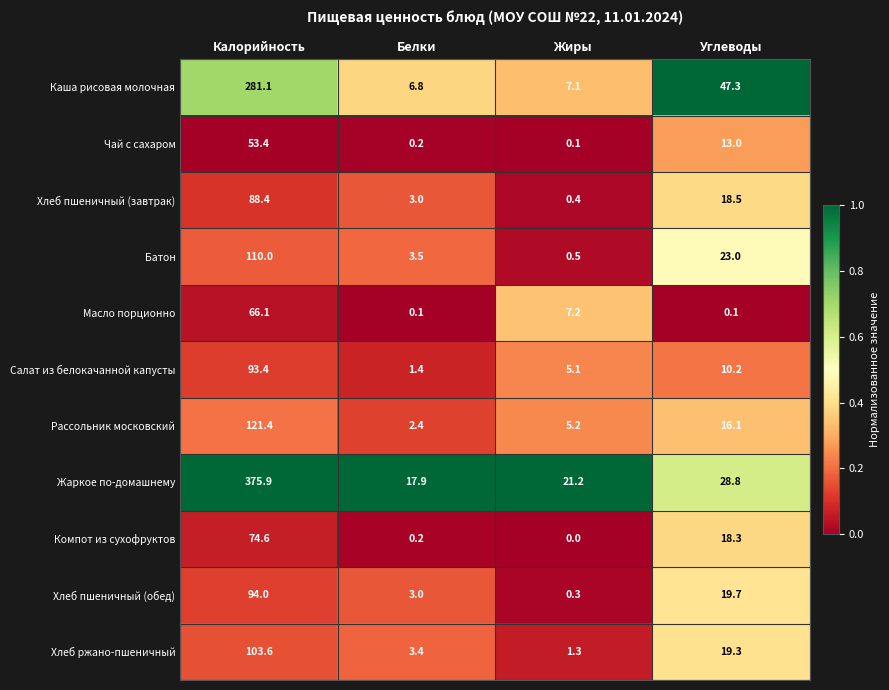

At which category does the chart reach its peak across all series?

Калорийность